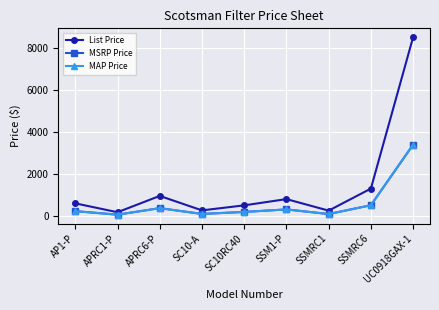

At how many categories does at least one series exceed 4034?

1